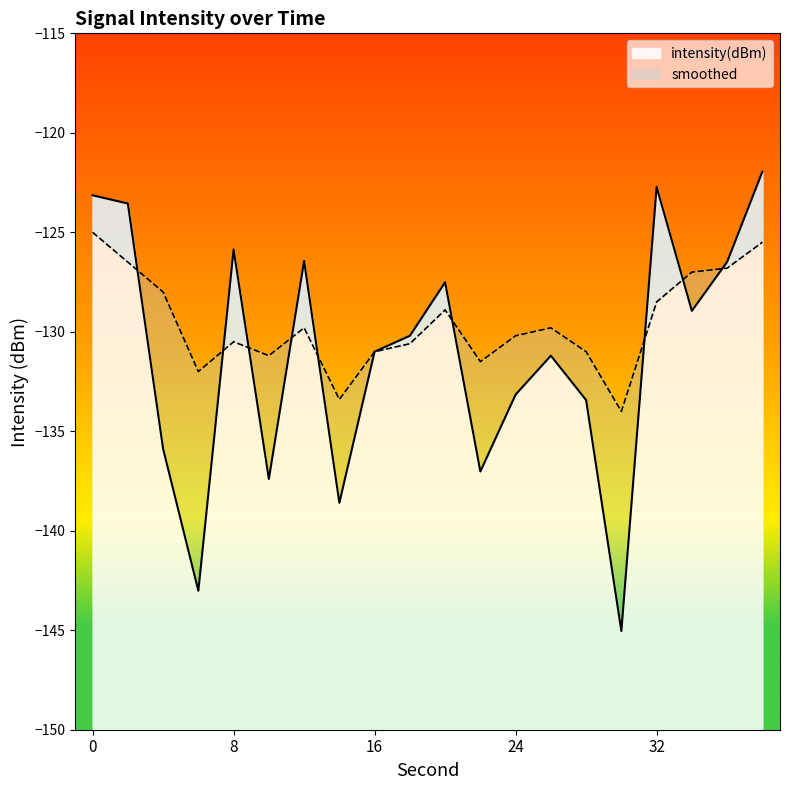

Reading left to right, what are all the values shown in this chart?

intensity(dBm): -123.1	-123.6	-135.9	-143.0	-125.9	-137.4	-126.4	-138.6	-131.0	-130.2	-127.5	-137.0	-133.2	-131.2	-133.4	-145.0	-122.7	-129.0	-126.5	-122.0
smoothed: -125.0	-126.5	-128.0	-132.0	-130.5	-131.2	-129.8	-133.4	-131.0	-130.6	-128.9	-131.5	-130.2	-129.8	-131.0	-134.0	-128.5	-127.0	-126.8	-125.5